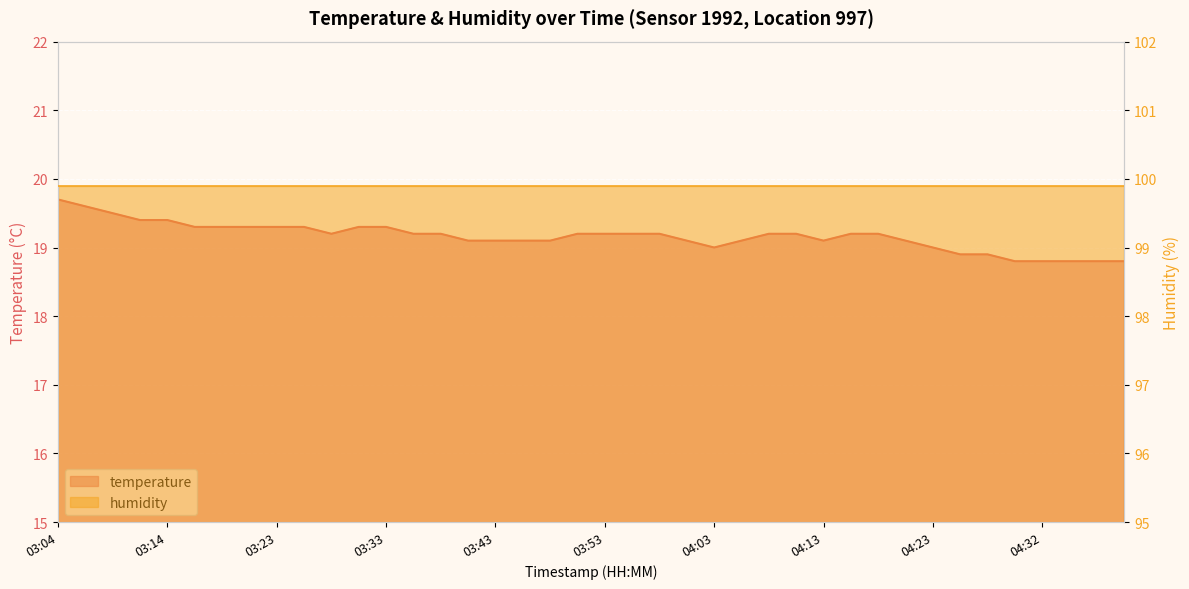

What is the difference between the maximum and minimum values?

0.9